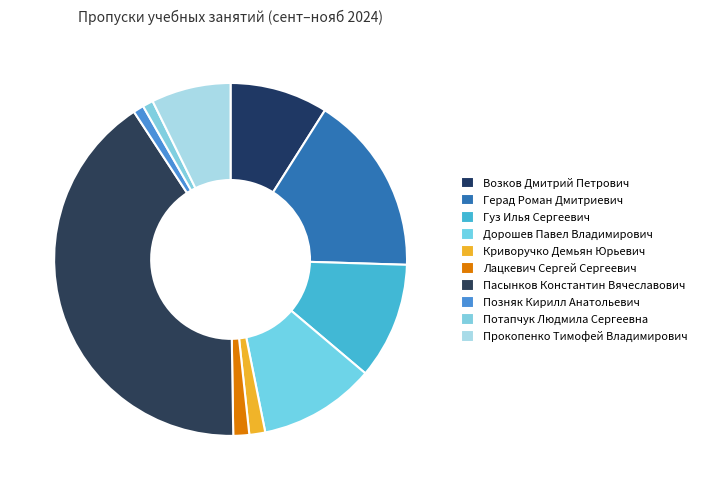

How many slices are in this pie chart?

10